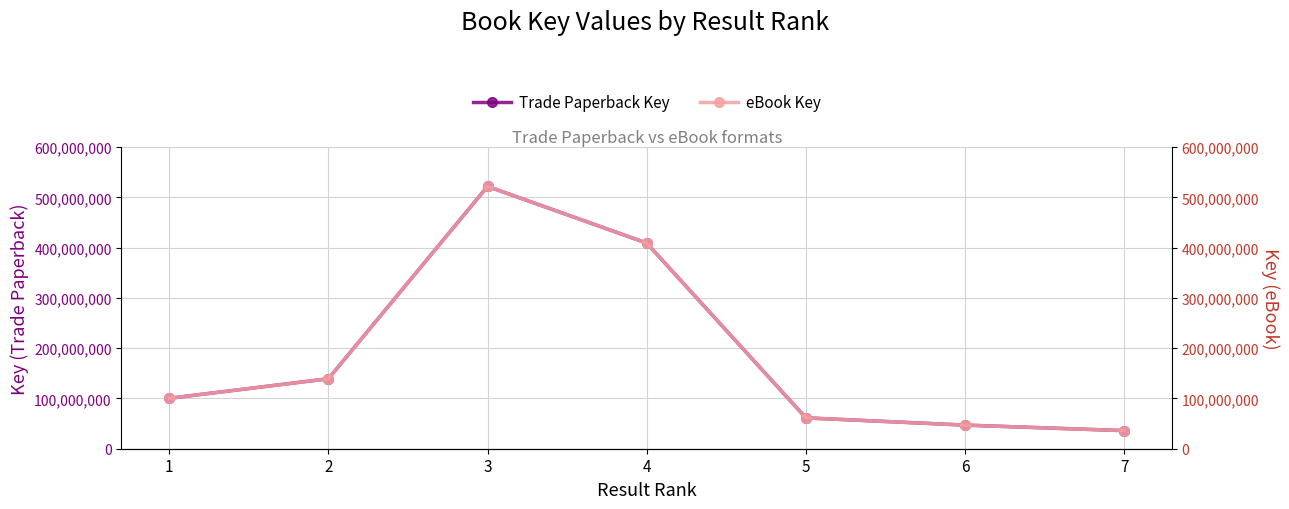

How many lines are shown in the chart?

2